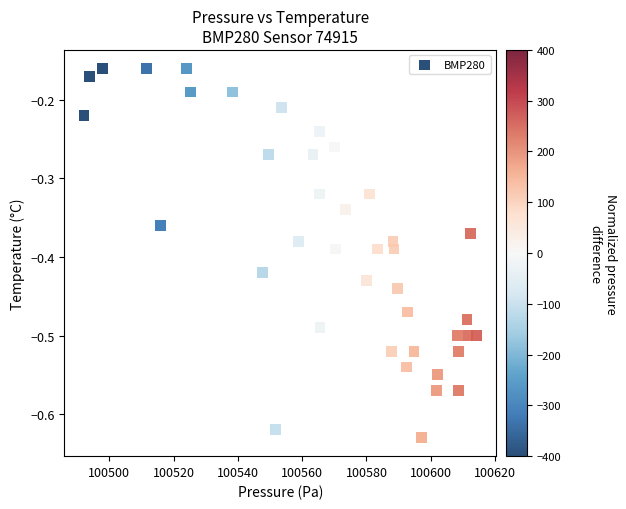

What is the range of Y values (max minus min)?

0.5